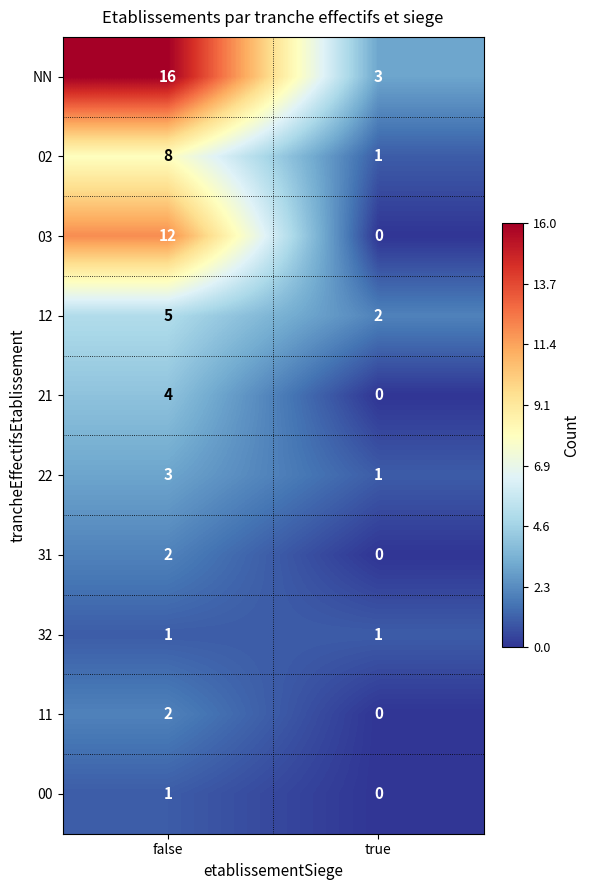

What is the difference between the 21 values at true and false?

4